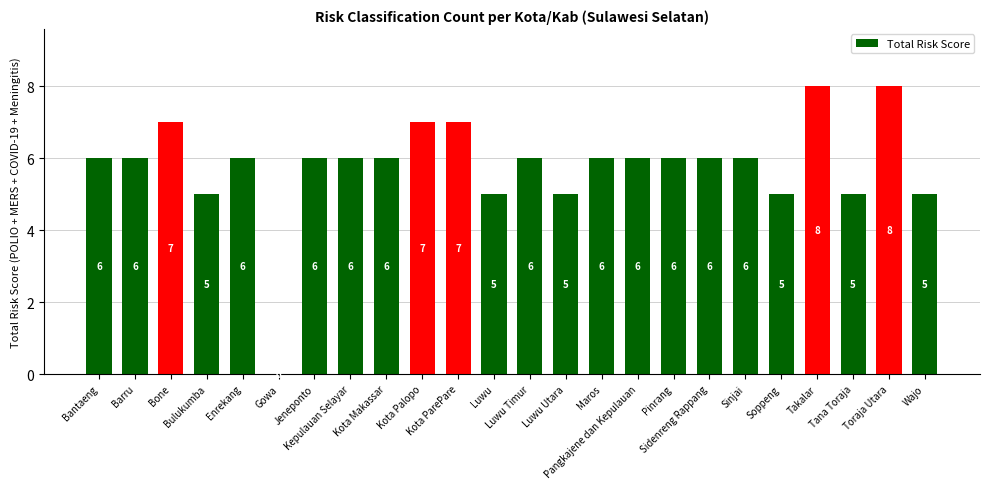

What is the maximum value shown in the chart?

8